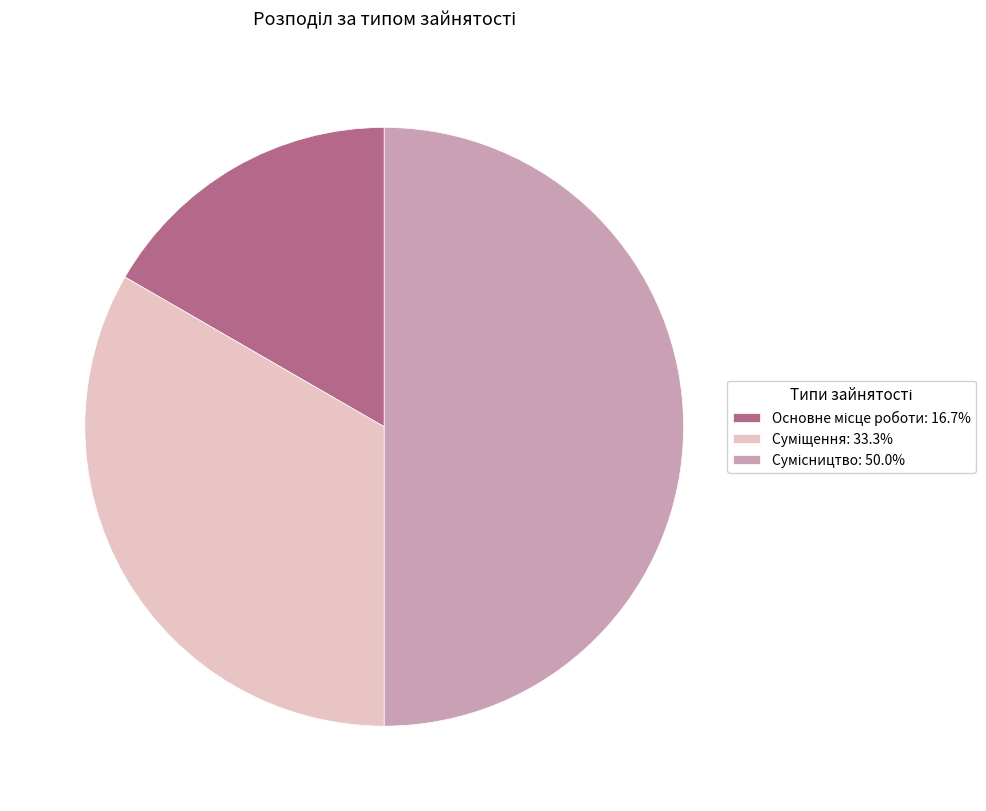

True or false: Суміщення accounts for 21% of the total.

False